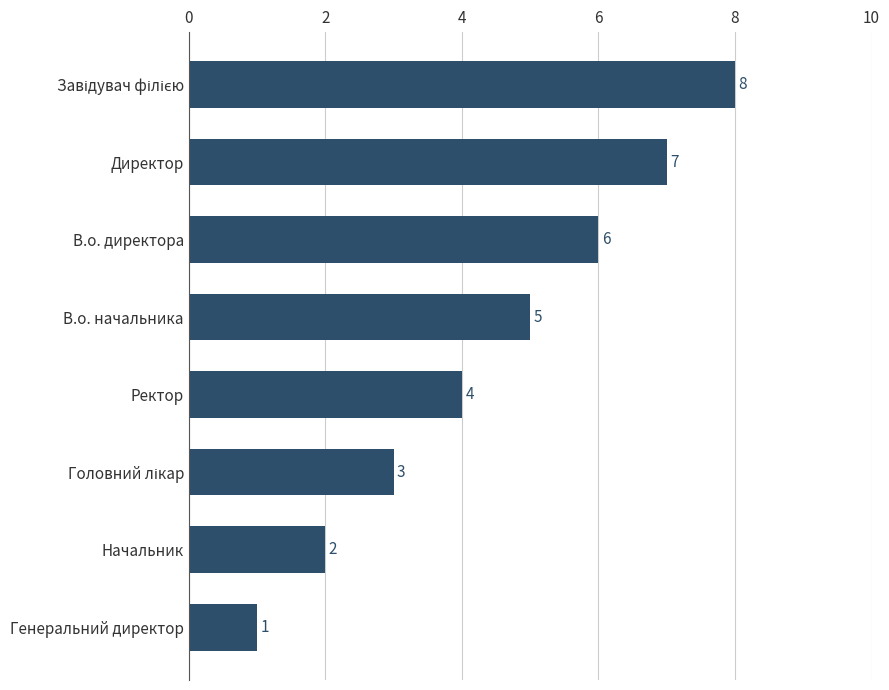

The chart shows a value of 2 at Начальник. True or false?

True